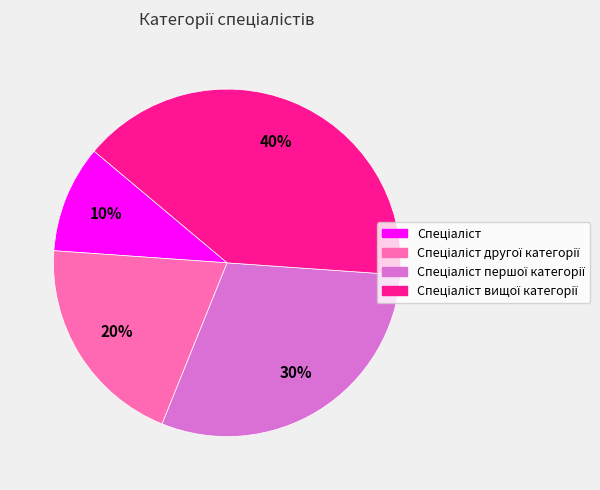

Does any single category account for the majority?

No